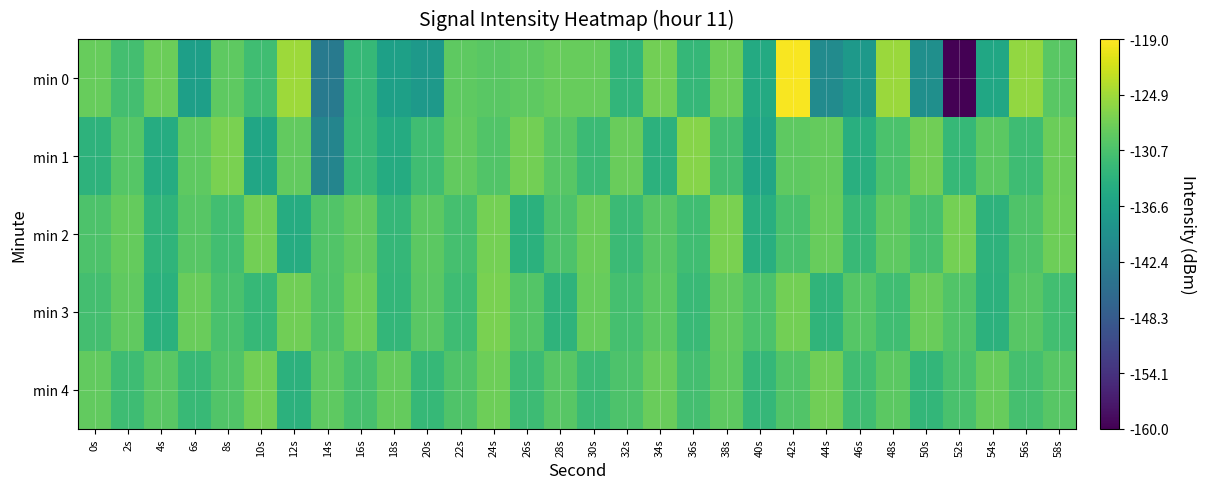

At which category does the chart reach its peak across all series?

42s